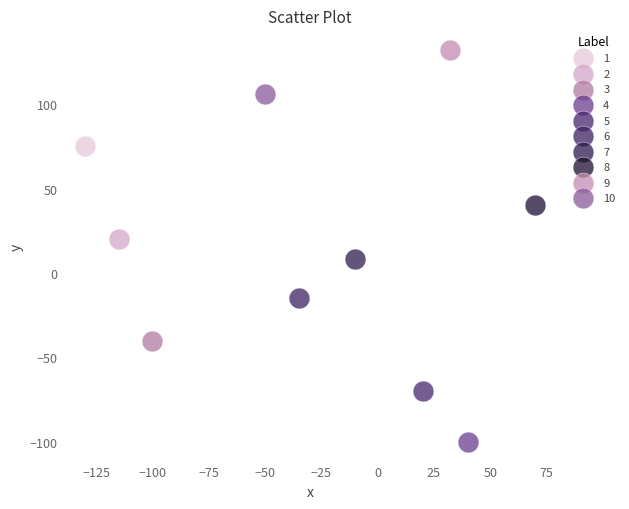

What are all the series names shown in the legend?

1, 2, 3, 4, 5, 6, 7, 8, 9, 10